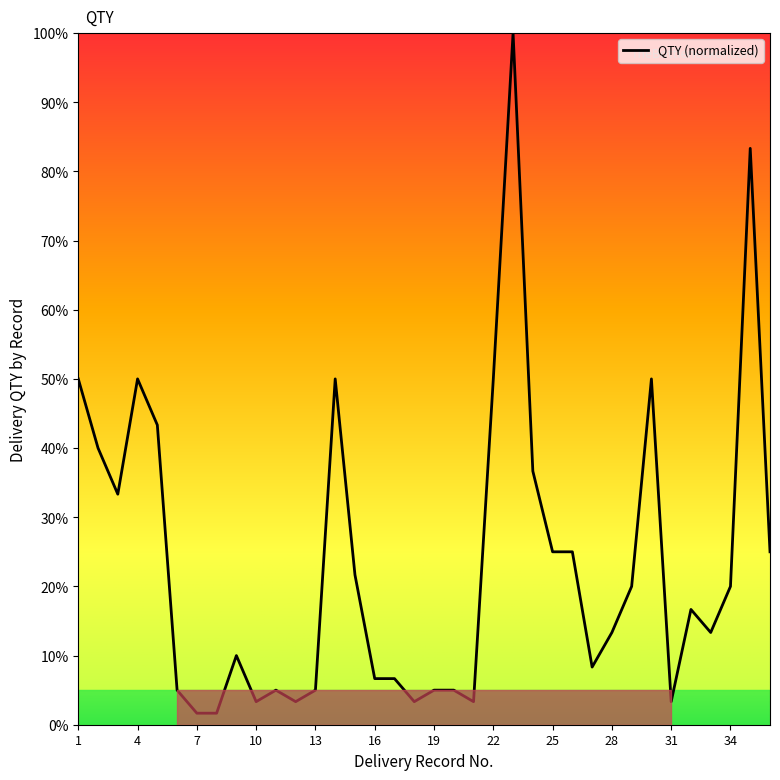

Reading left to right, what are all the values shown in this chart?

50.0	40.0	33.3	50.0	43.3	5.0	1.7	1.7	10.0	3.3	5.0	3.3	5.0	50.0	21.7	6.7	6.7	3.3	5.0	5.0	3.3	50.0	100.0	36.7	25.0	25.0	8.3	13.3	20.0	50.0	3.3	16.7	13.3	20.0	83.3	25.0